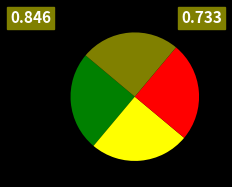

Is there a majority slice in this chart?

No